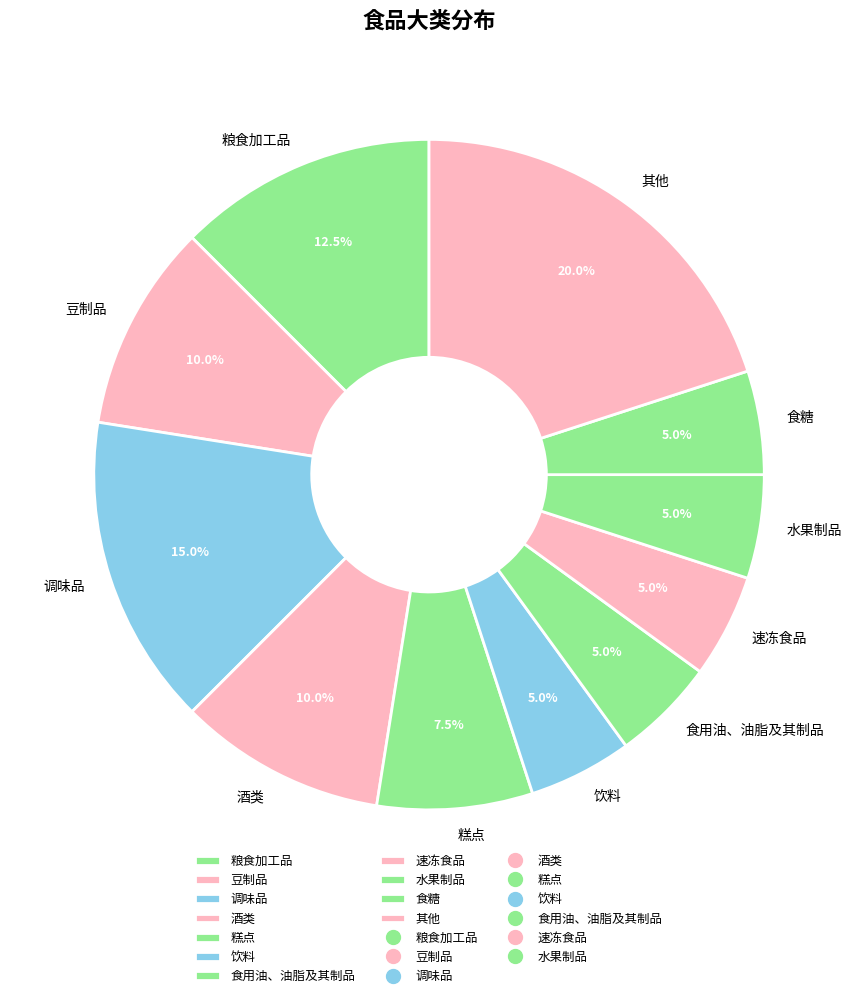

To the nearest percent, what is the difference between the largest and smallest slice percentages?

15%